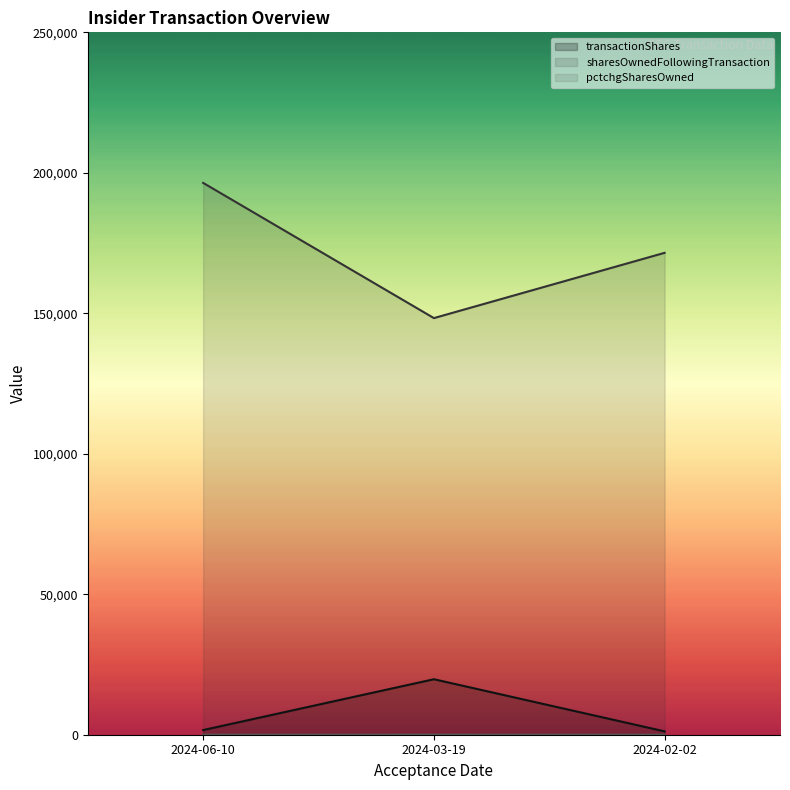

Which series changed the most between 2024-06-10 and 2024-02-02?

sharesOwnedFollowingTransaction